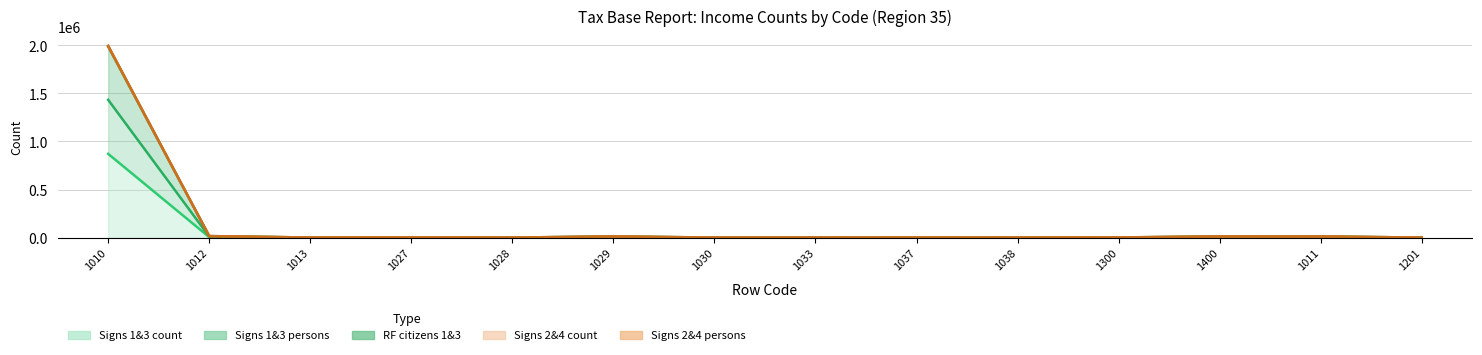

Is it true that col_2 (signs 1&3 count) equals 401998 at 1038?

False